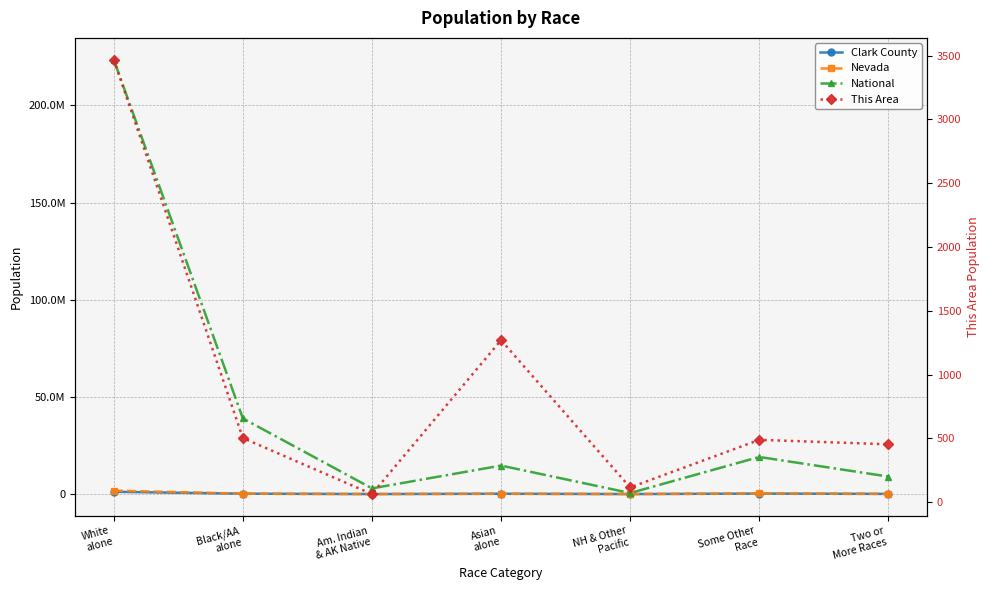

At how many categories does at least one series exceed 81788510?

1